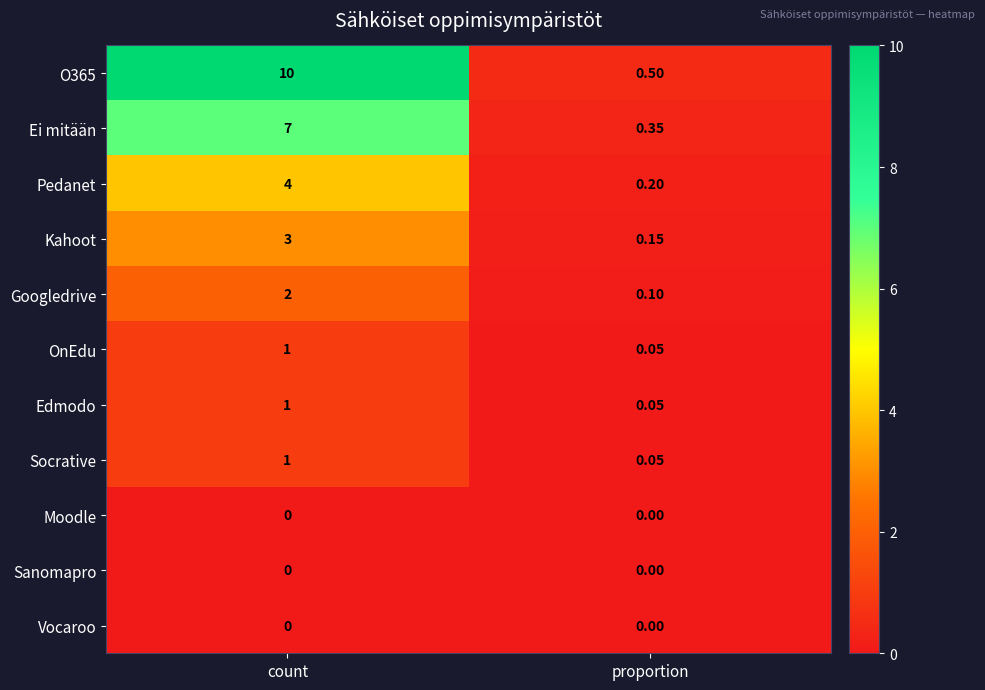

Which category has the lowest value in the O365 series?

proportion